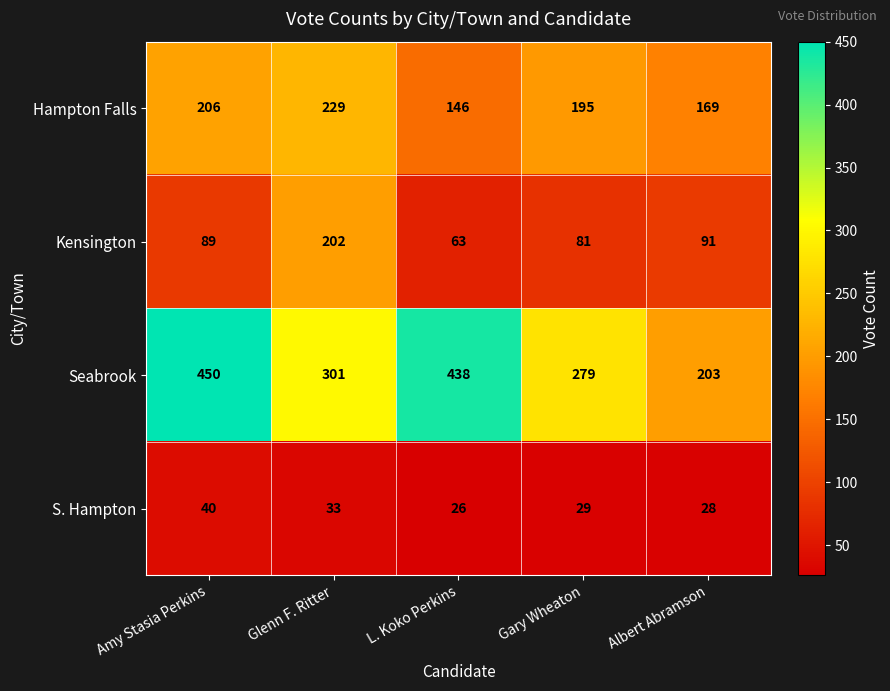

How many Hampton Falls values are between 169 and 206?

3